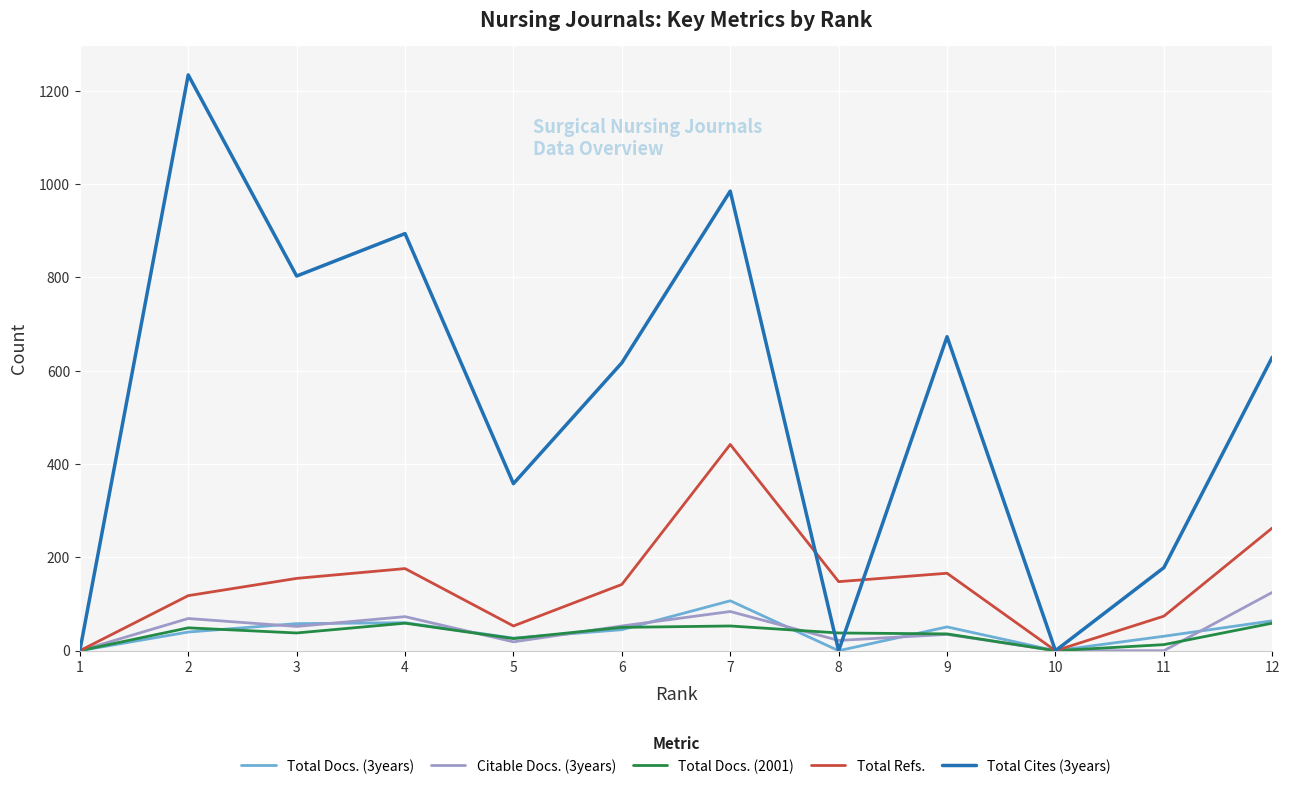

Between 4 and 9, which series saw the biggest shift?

Total Cites (3years)